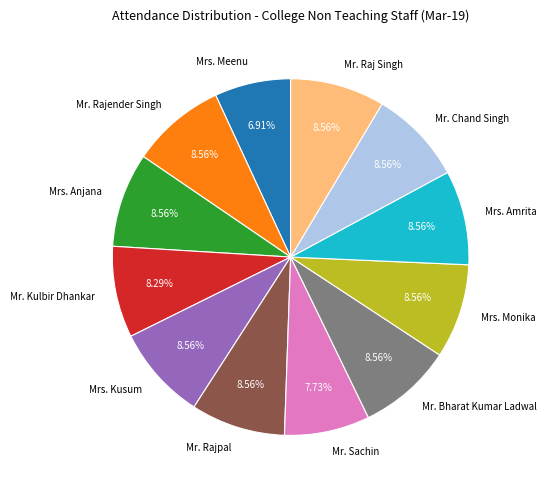

Is Mr. Raj Singh the majority of the pie?

No